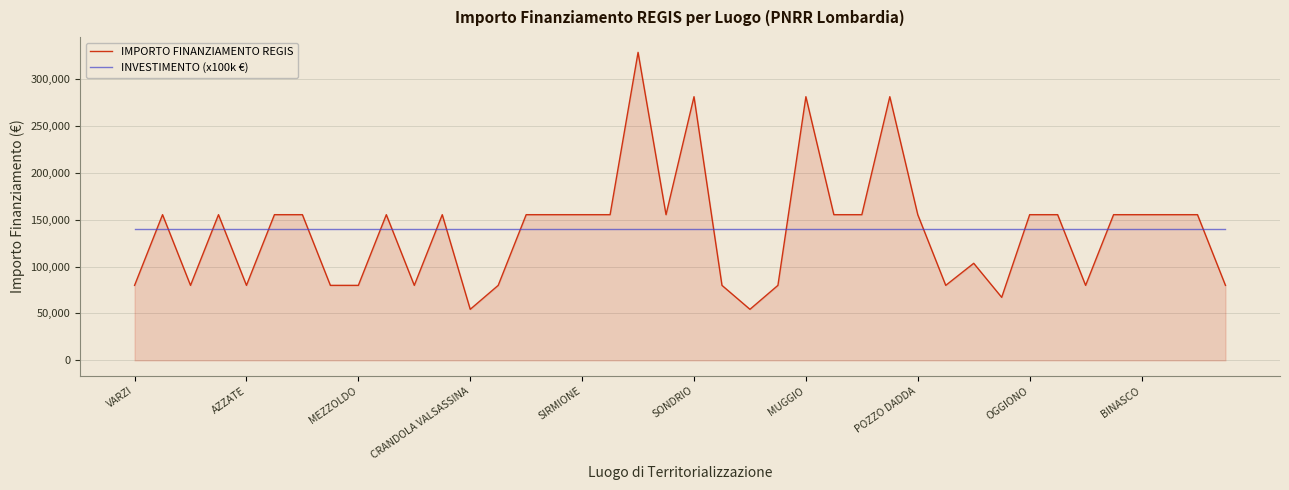

Which series has the widest spread of values?

IMPORTO FINANZIAMENTO REGIS